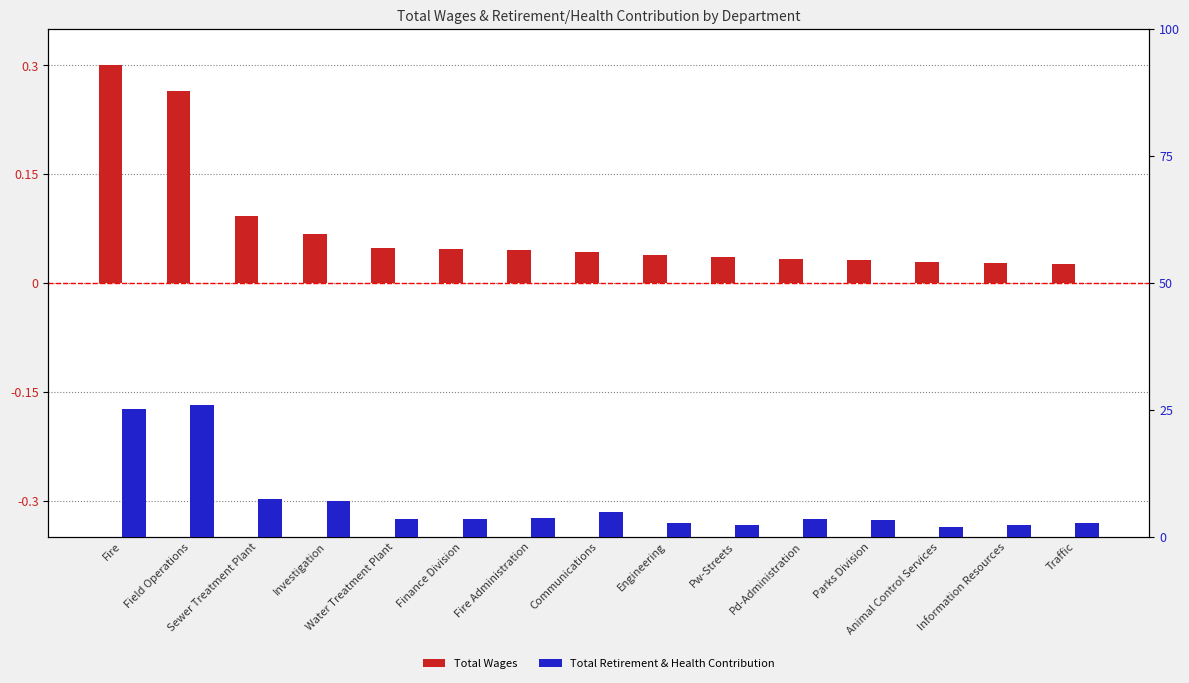

Is the value of Total Retirement & Health Contribution at Communications greater than the value of Total Wages at Fire?

Yes